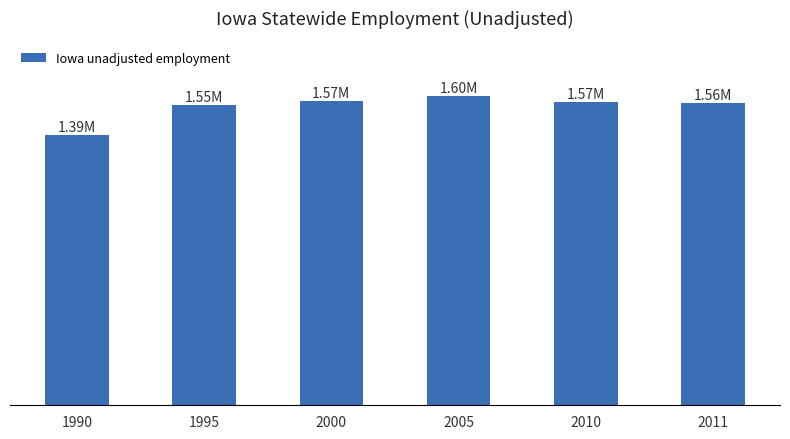

The value at 2011 is 1560456. True or false?

True